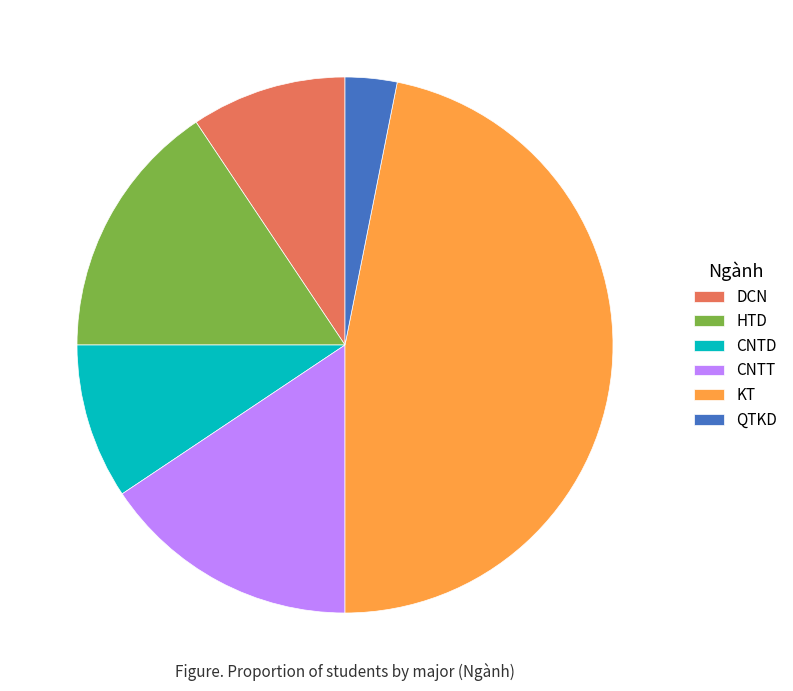

Do KT and CNTT together represent more than half of the pie?

Yes